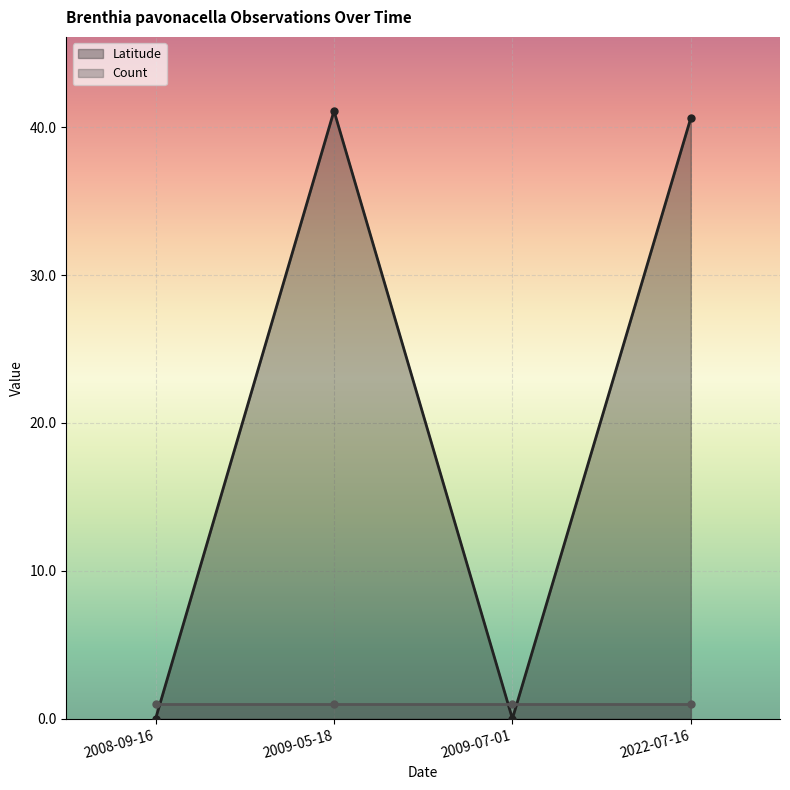

How many interior local valleys does the Latitude series have?

1